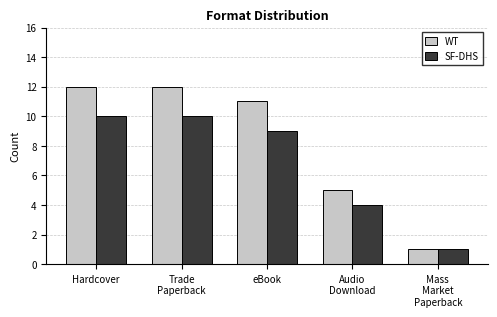

What is the value of the SF-DHS bar at the 2nd from the left?

10